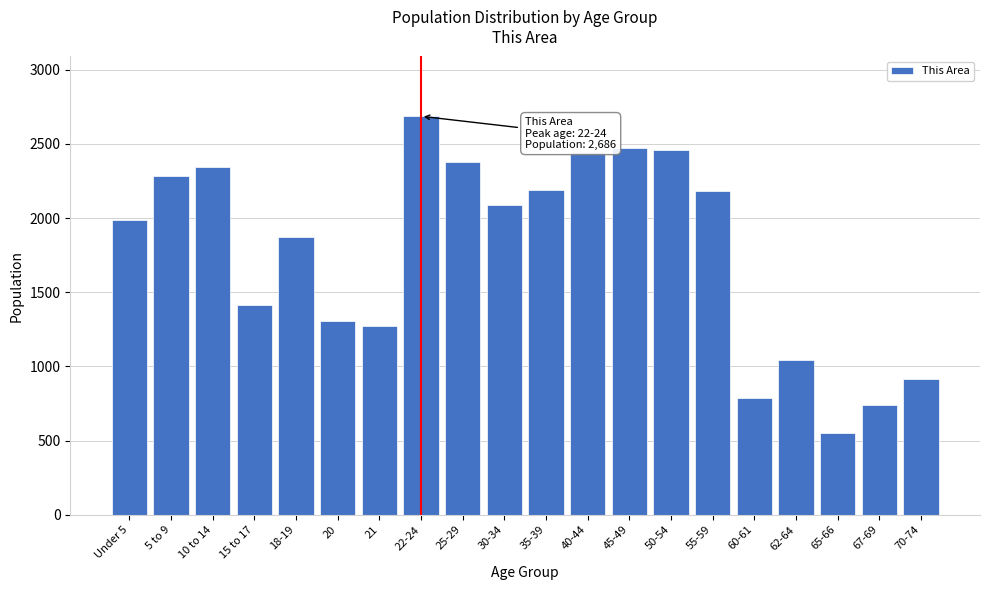

What is the difference between the maximum and minimum values?

2133